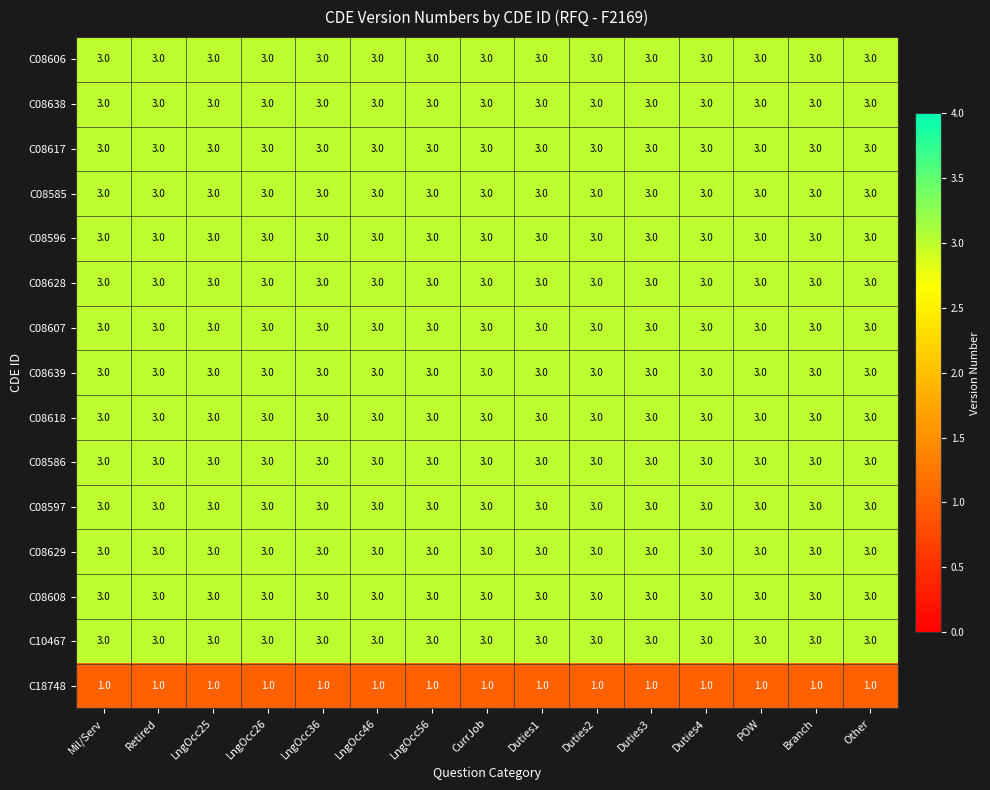

What is the minimum value for C08585?

3